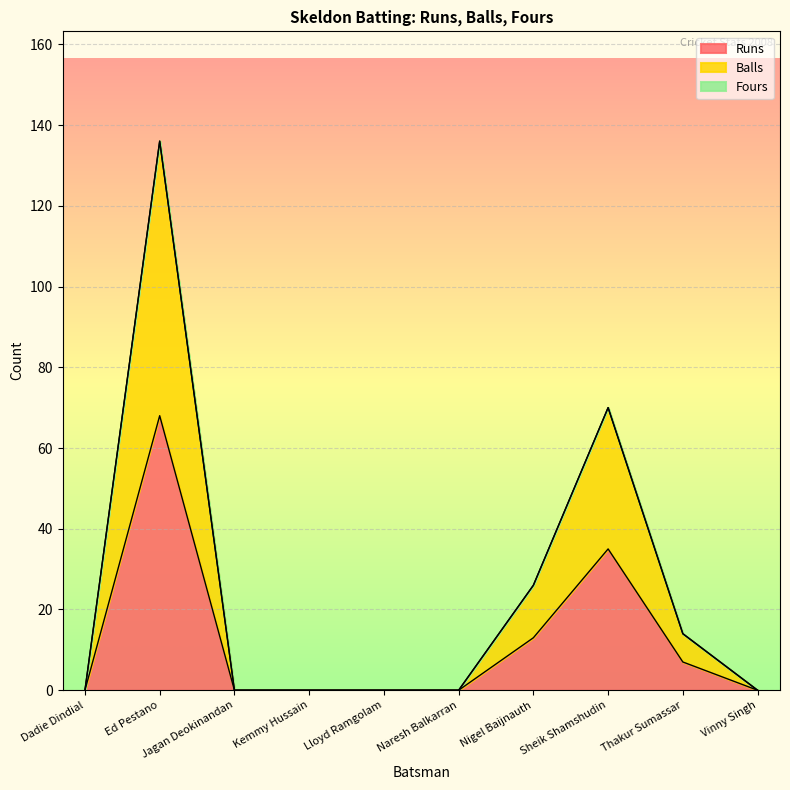

Between Naresh Balkarran and Sheik Shamshudin, which series saw the biggest shift?

Balls